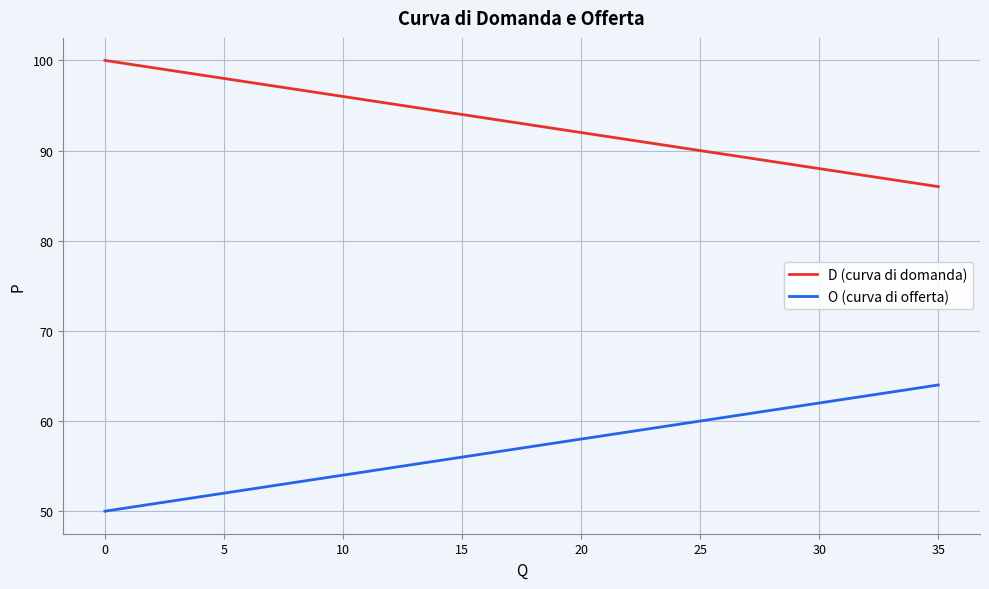

Which series has the largest total across all categories?

D (curva di domanda)